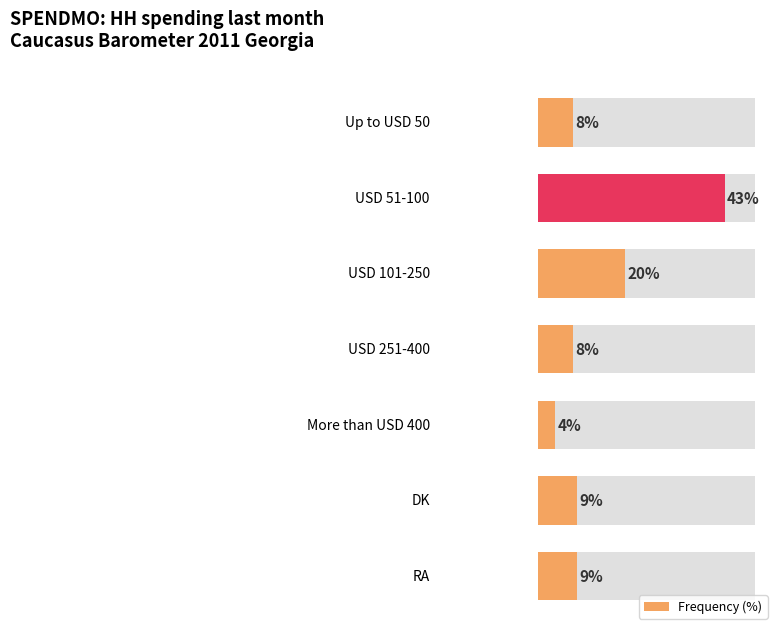

What is the value of the 1st bar from the left?

8